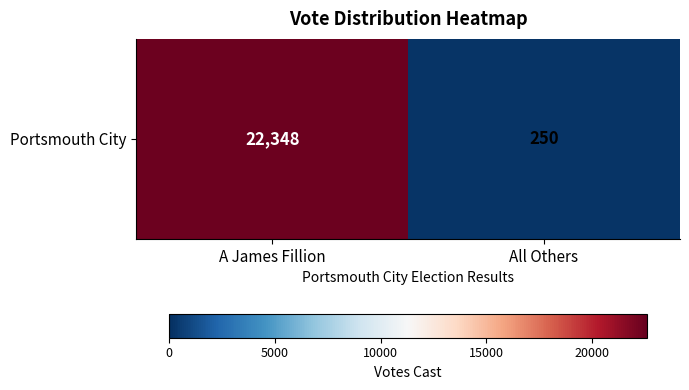

Reading left to right, list all the values displayed in this chart.

22348	250